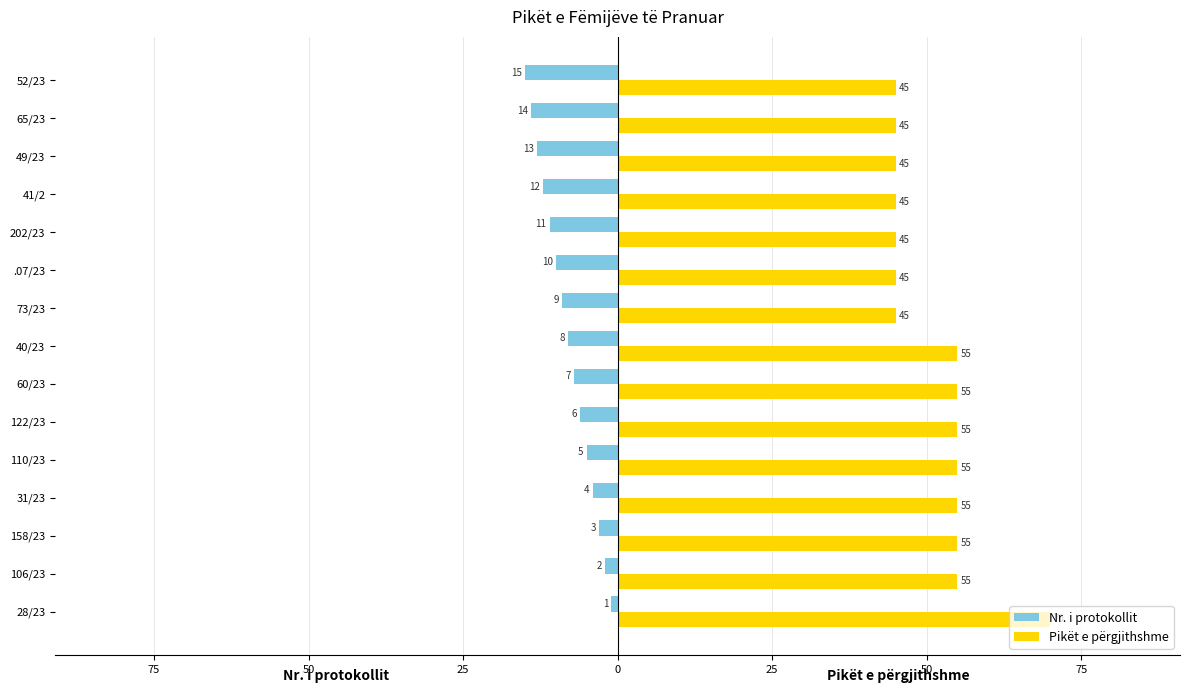

Count the number of data series in this chart.

2